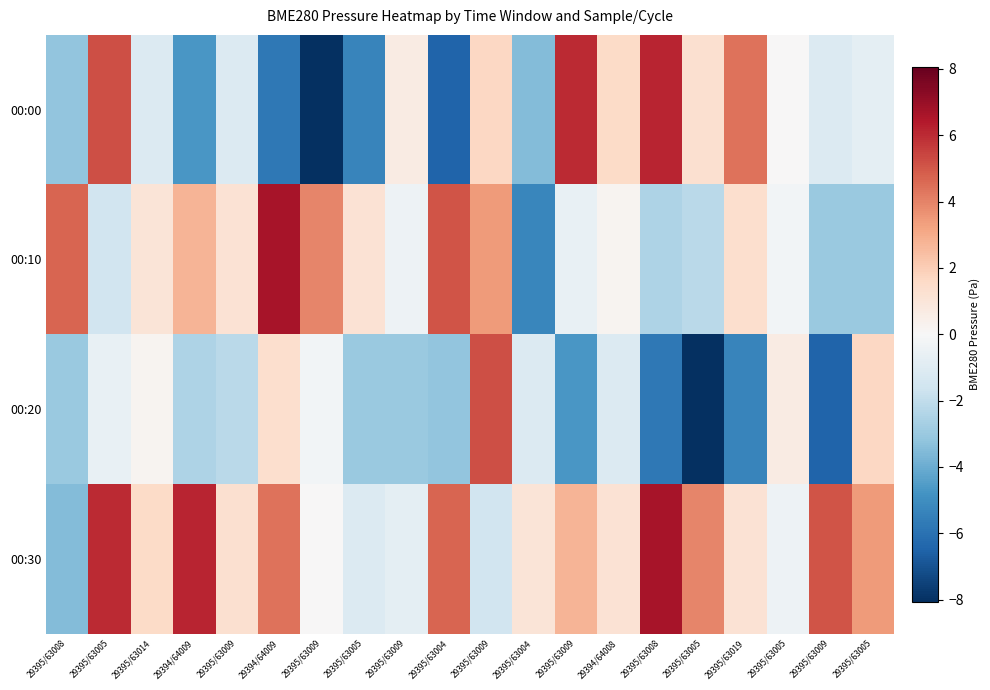

List the series in order of their overall mean, highest first.

00:30, 00:10, 00:00, 00:20